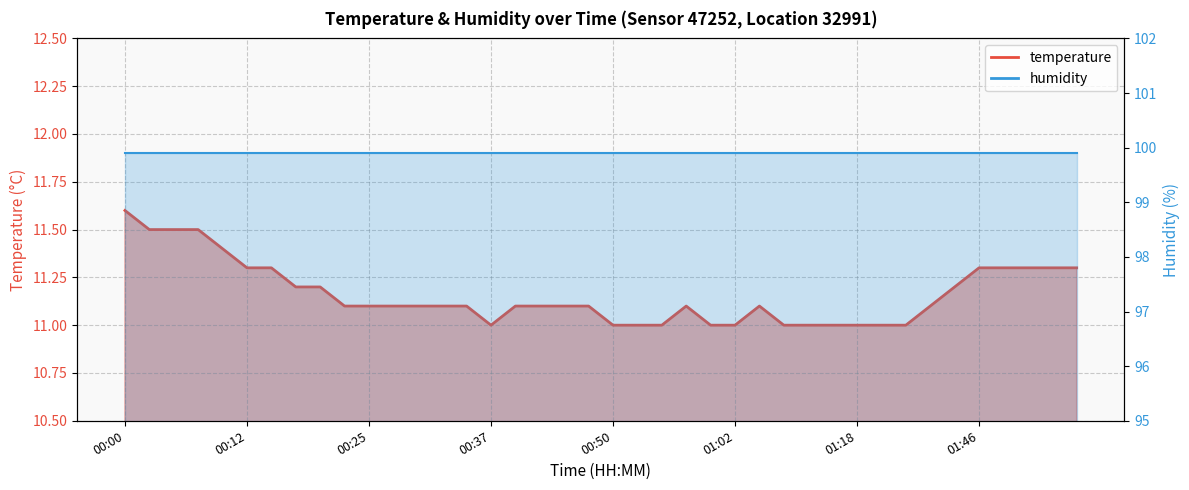

Does the chart display data point markers on the line(s)?

No